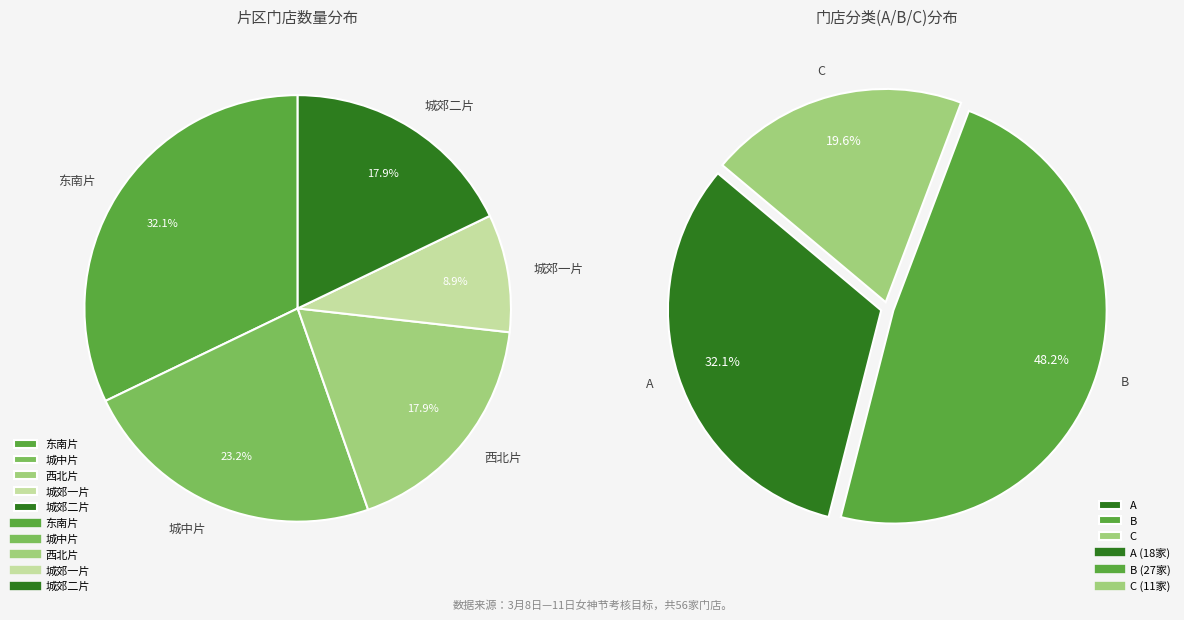

How many slices are in this pie chart?

5